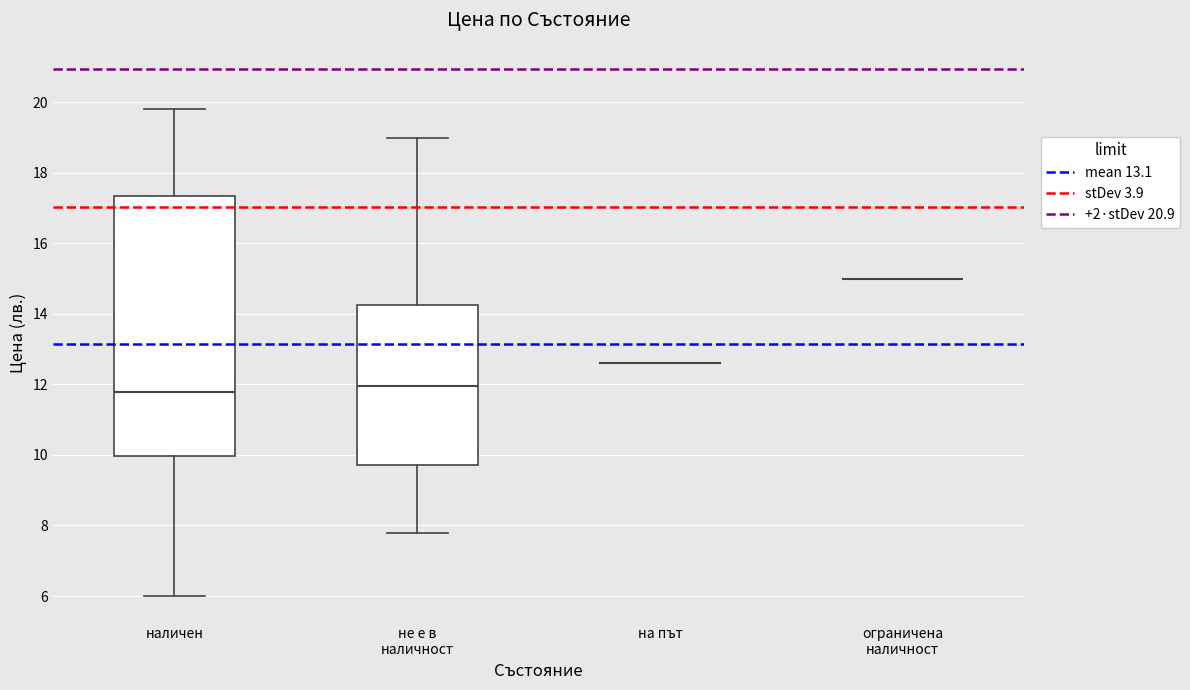

Reading left to right, transcribe this box plot: for each box, give where its median line is, the range the box spans, and where its two whiskers end, as read against the y-axis. The values are not printed on the chart, so give them approximately, as read against the axis.

наличен: median 11.8, box 10.0 to 17.4, whiskers 6.0 to 19.8
не е в наличност: median 12.0, box 9.8 to 14.2, whiskers 7.8 to 19.0
на път: box collapsed to a line at 12.6, whiskers 12.6 to 12.6
ограничена наличност: box collapsed to a line at 15.0, whiskers 15.0 to 15.0